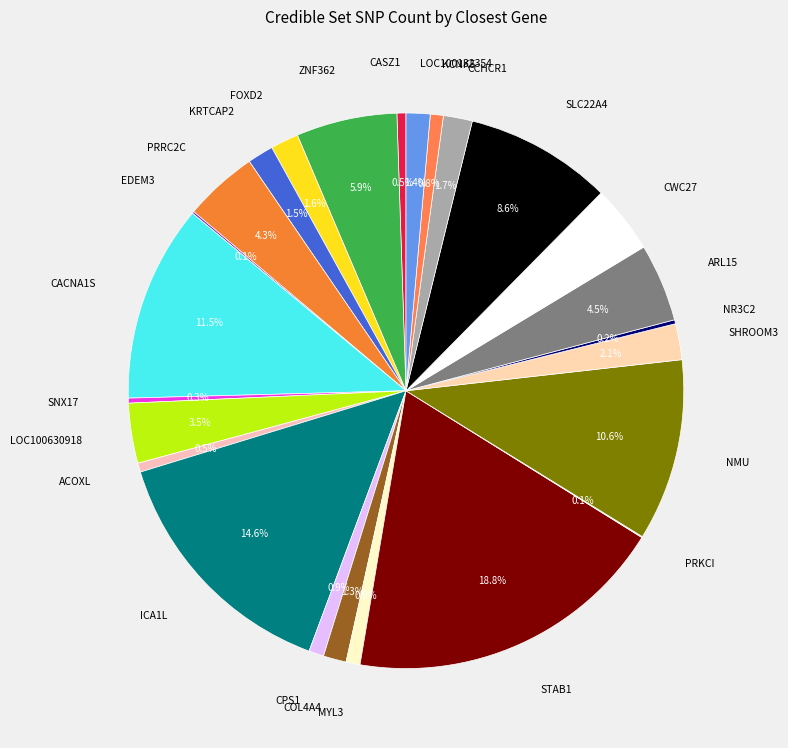

Which category has the biggest portion of the pie?

STAB1